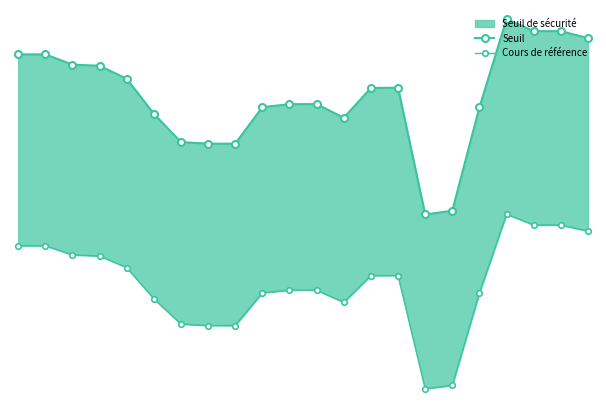

At which label is Cours de référence closest to 5366?

12